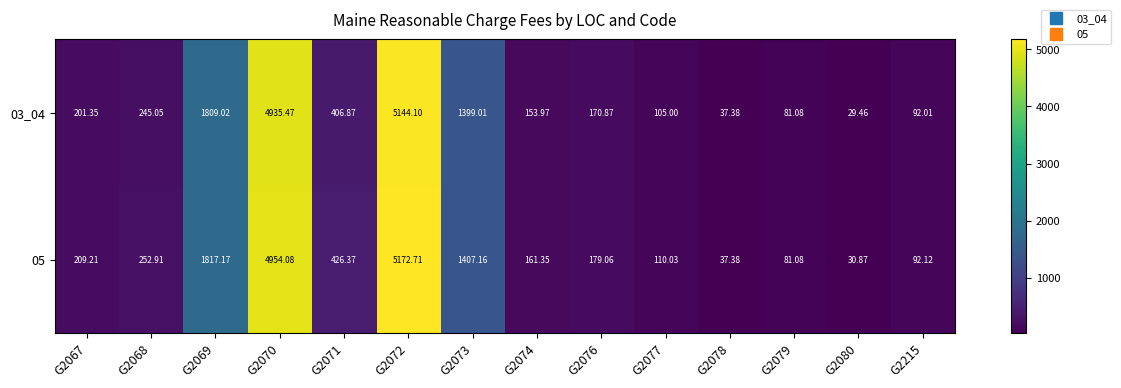

Between G2067 and G2080, which series saw the biggest shift?

05